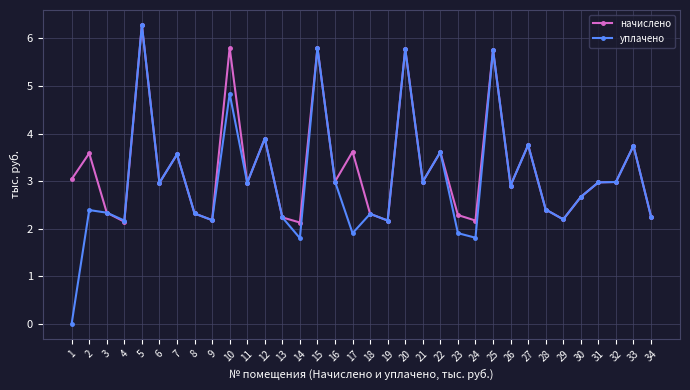

Which series has the widest spread of values?

уплачено